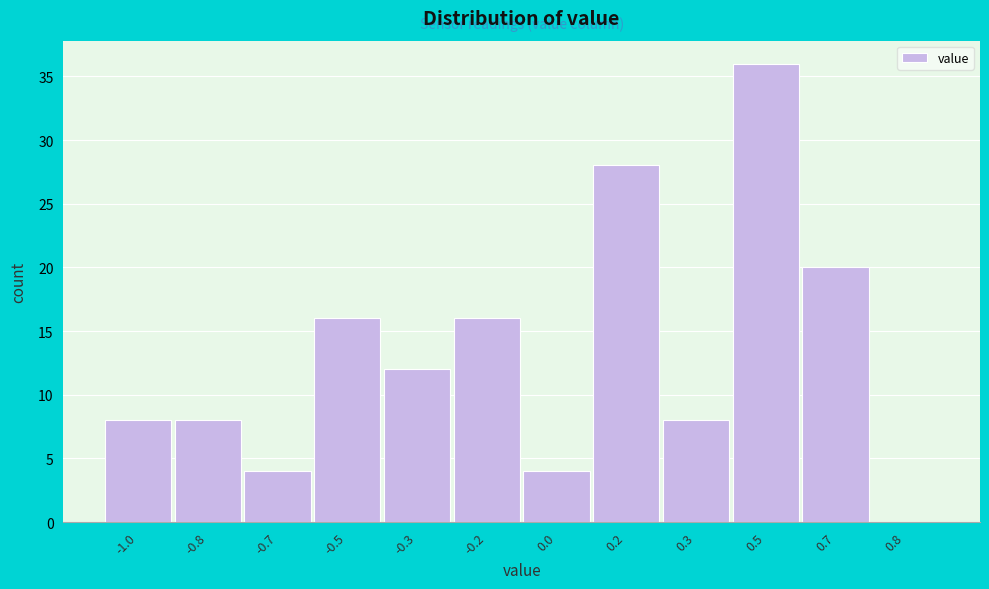

Reading left to right, transcribe all the data shown in this chart.

-1.0=8	-0.8=8	-0.7=4	-0.5=16	-0.3=12	-0.2=16	0.0=4	0.2=28	0.3=8	0.5=36	0.7=20	0.8=0